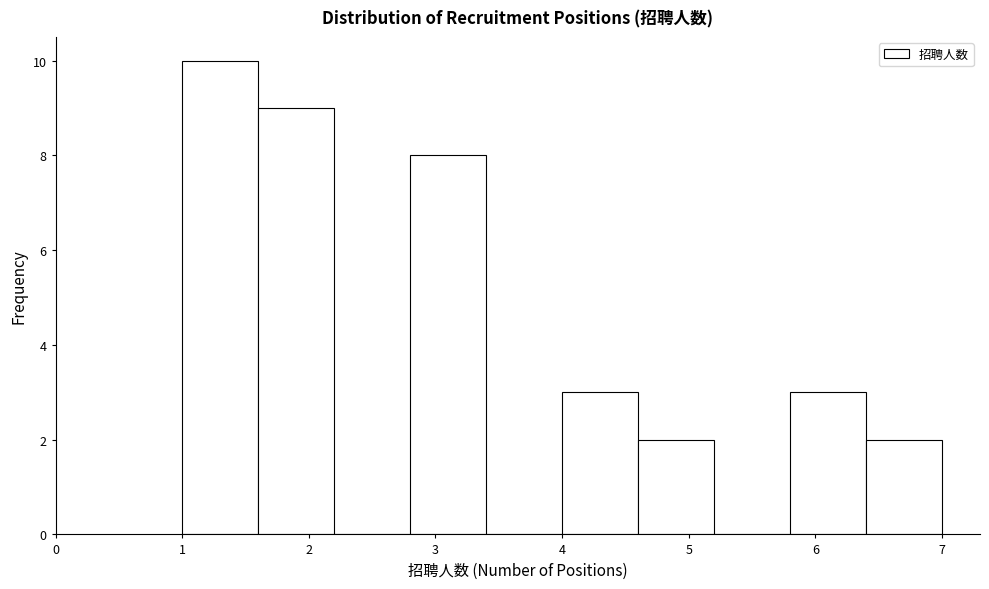

Over which range of the x-axis is the bar tallest?

1.0 to 1.6